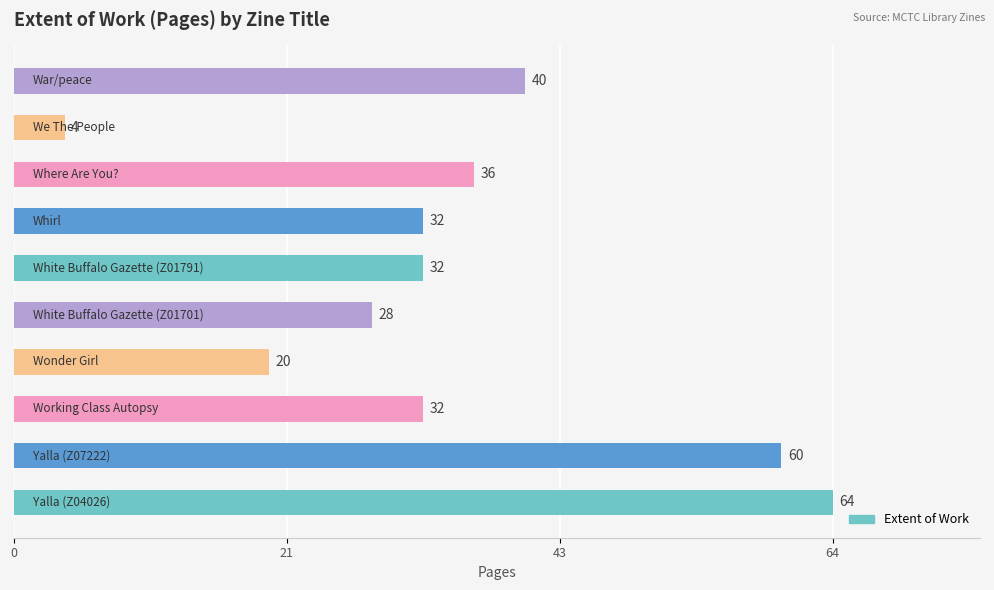

Count the number of categories in the chart.

10